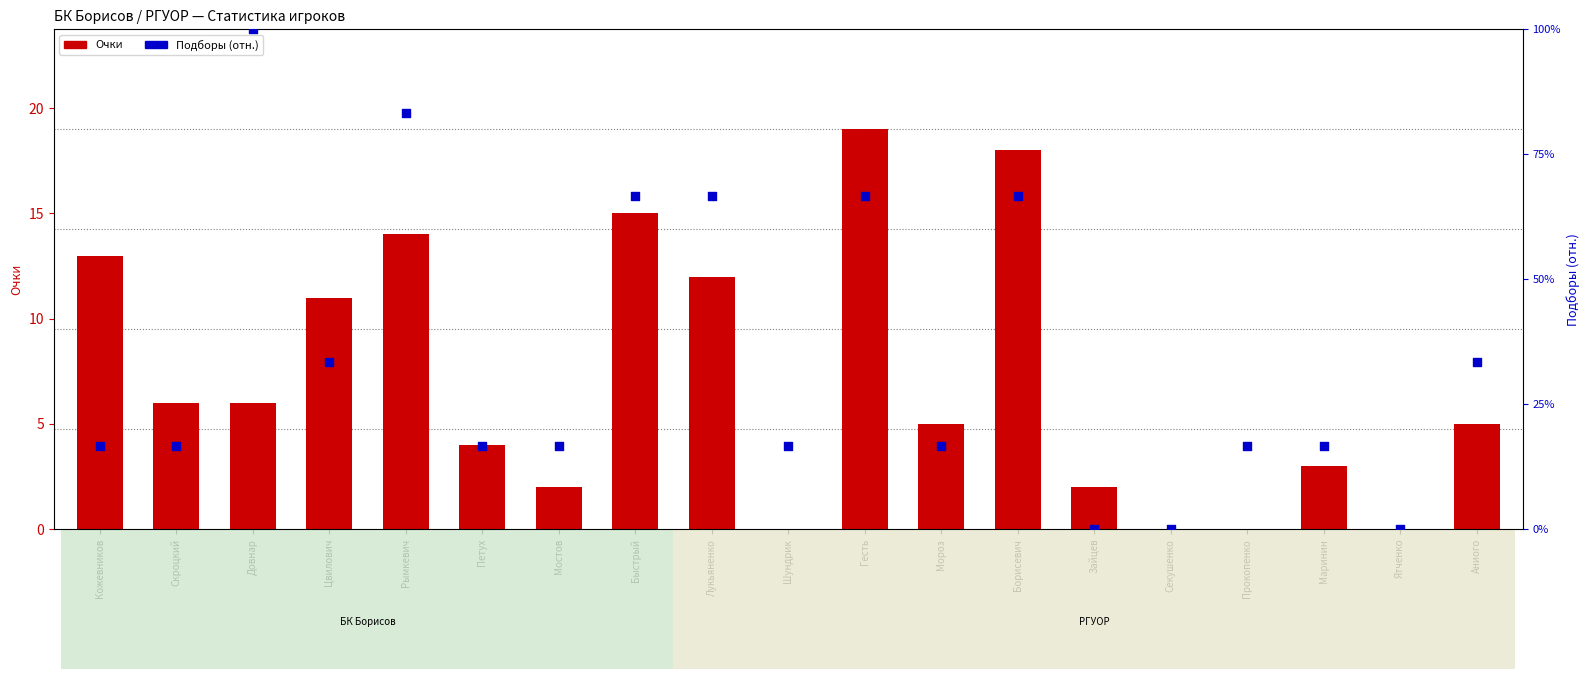

What are all the series names shown in the legend?

Очки, Подборы (отн.)